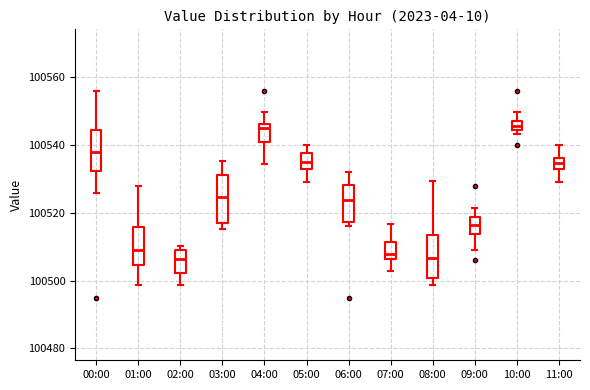

Where does the median line of the box for 09:00 sit on the y-axis? The values are not printed on the chart, so give them approximately, as read against the axis.

100516